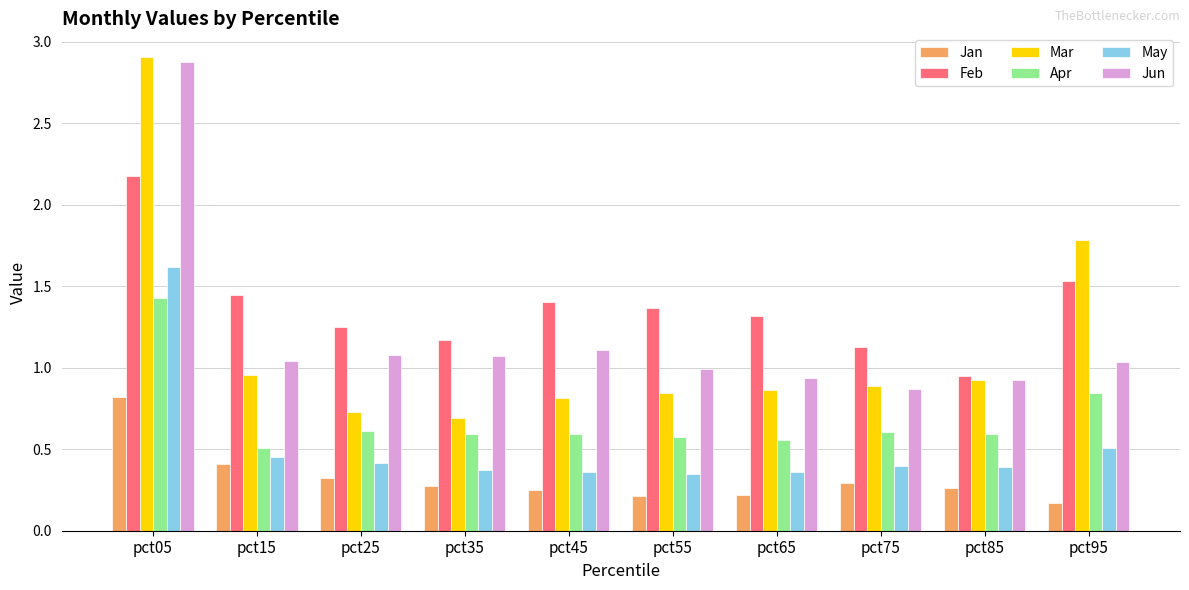

What is the sum of all Jan values?

3.2